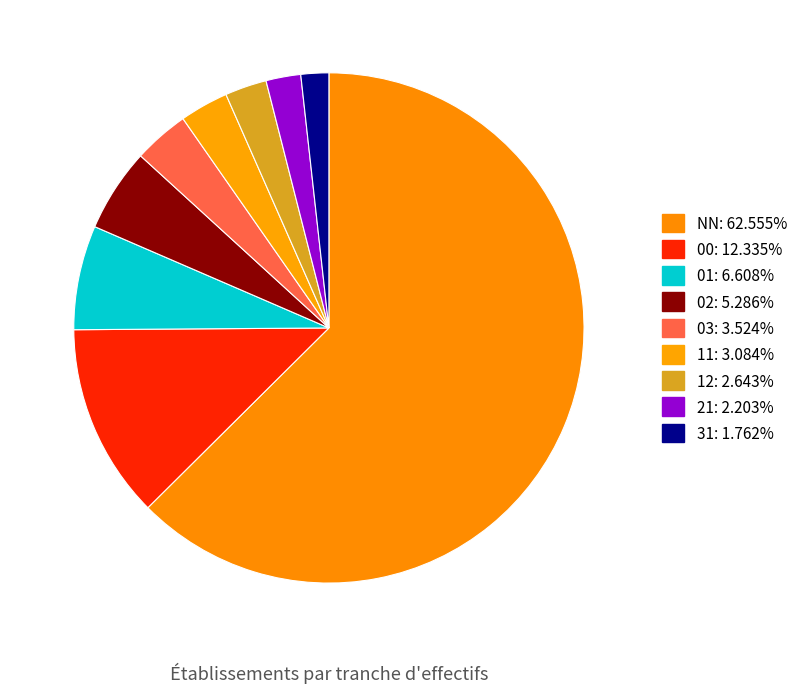

Which slice is the largest?

NN